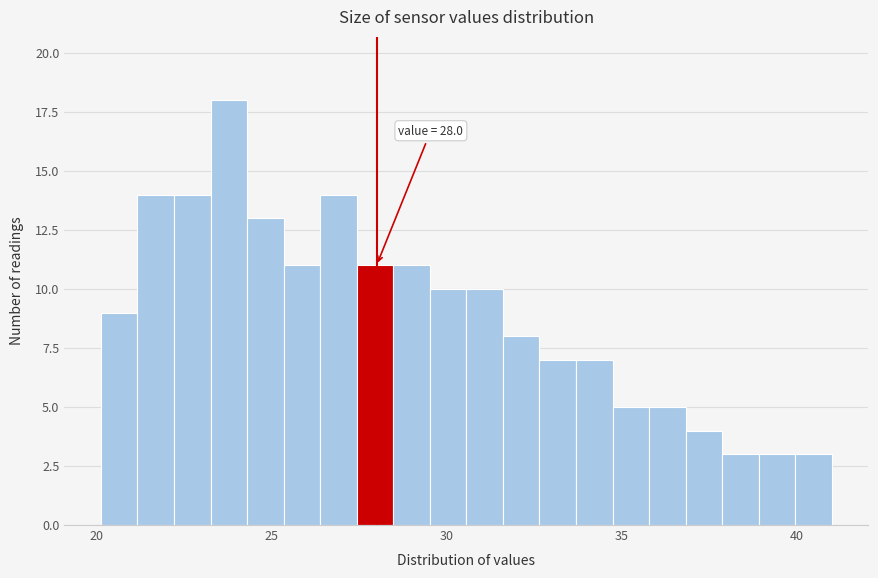

Read against the x-axis, roughly where is the centre of the tallest bar?

24.0